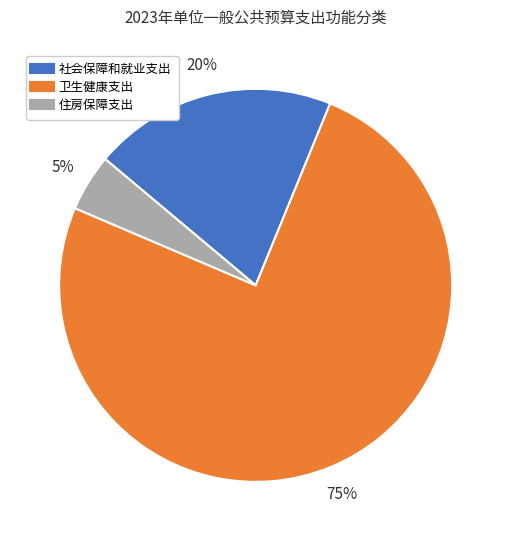

Count the number of slices in the pie.

3